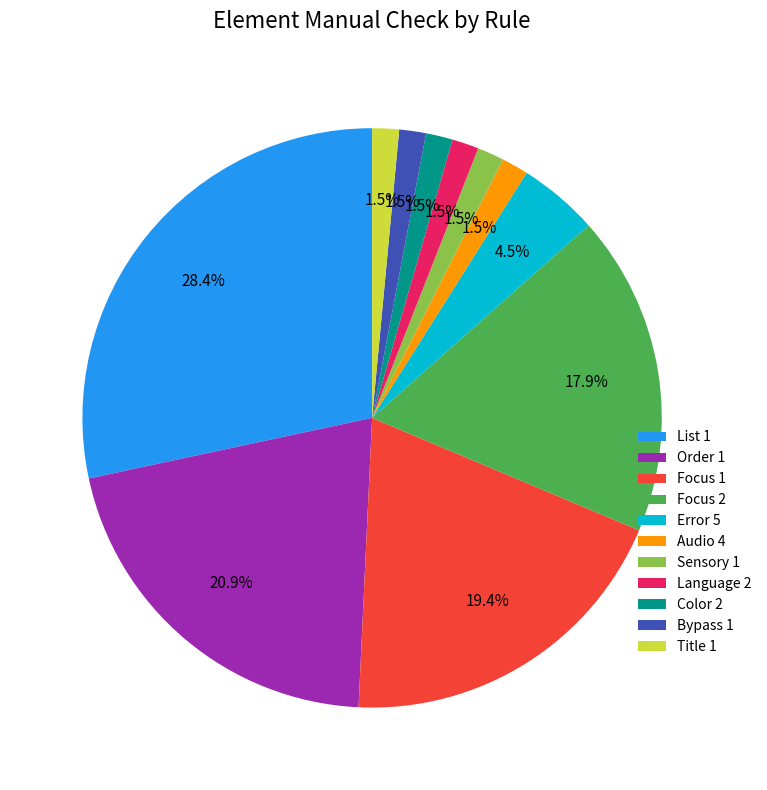

Count the number of slices in the pie.

11